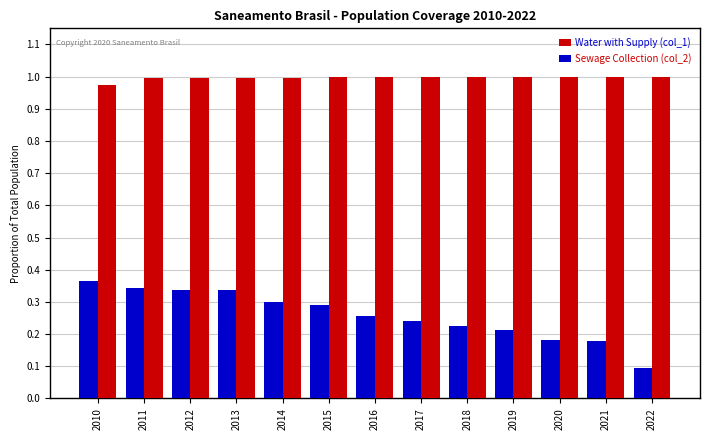

Which category has the lowest value across all series?

2022